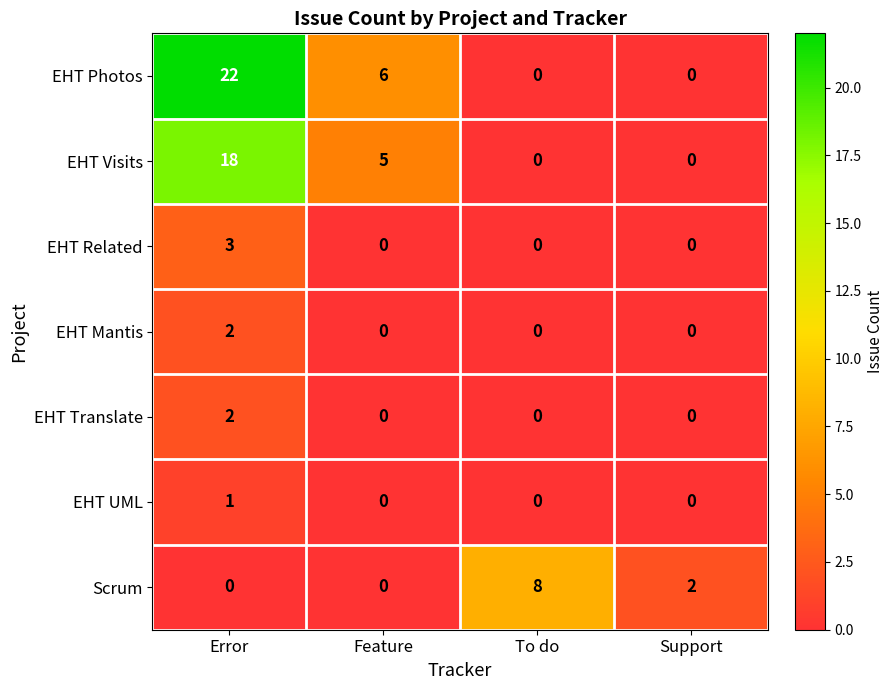

What is the sum of all EHT Visits values?

23